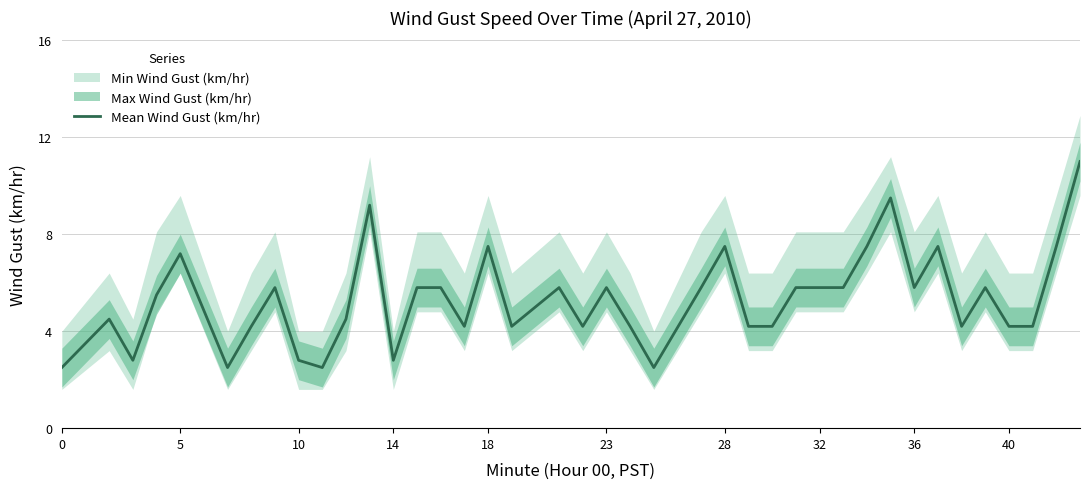

What is the greatest value displayed?

11.0